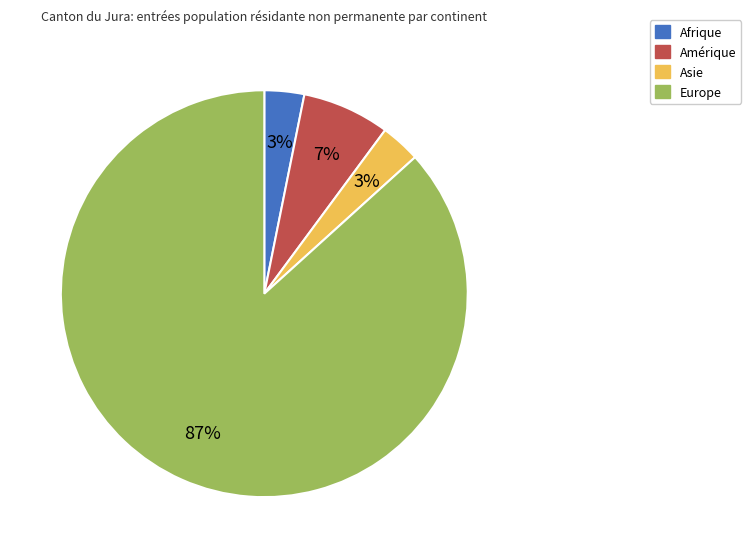

To the nearest percent, what is the difference between the Amérique and Europe slice percentages?

80%